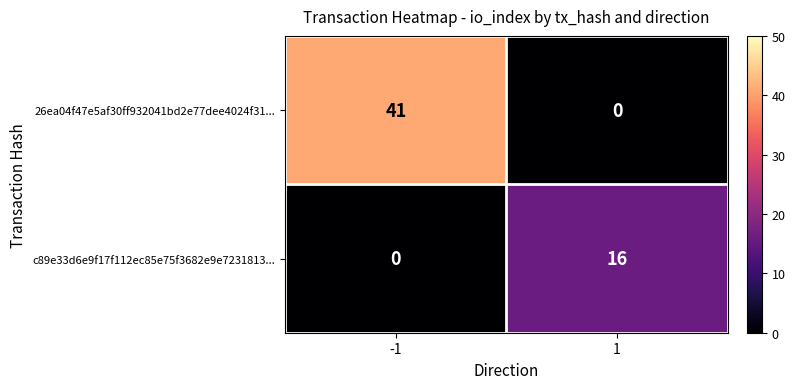

Which series has the largest range (max minus min)?

26ea04f47e5af30ff932041bd2e77dee4024f31...